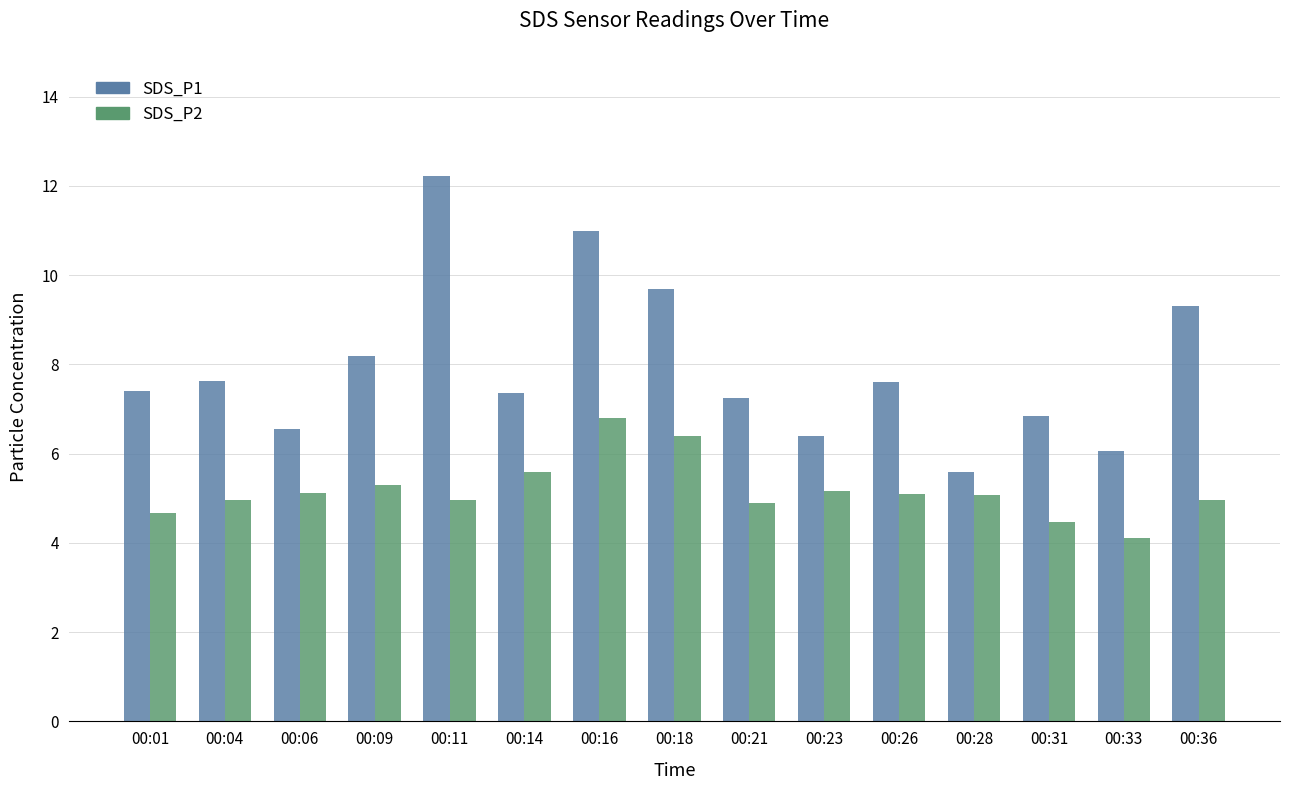

What is the average value of the SDS_P1 series?

7.9